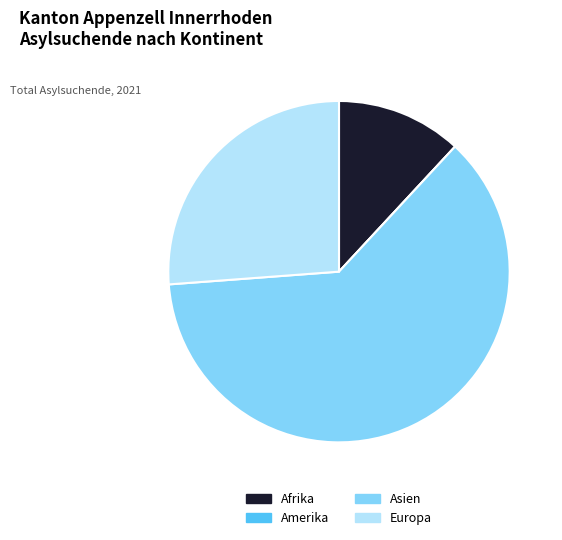

Which slice is the largest?

Asien